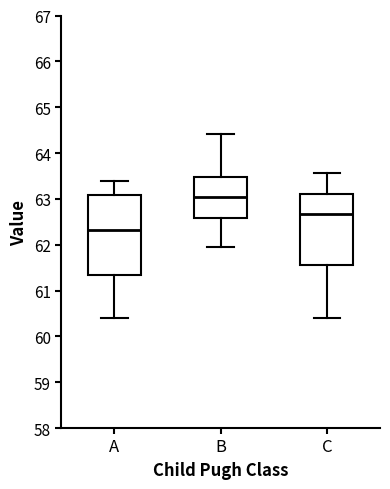

Which box has the highest median line?

B